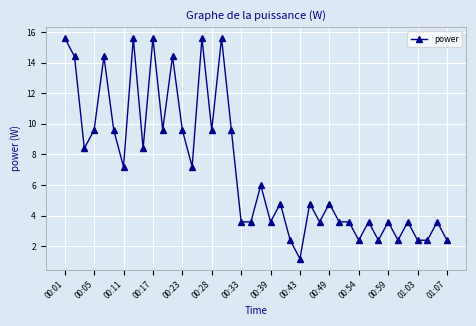

True or false: there are more than 2 points higher than both neighbors.

True